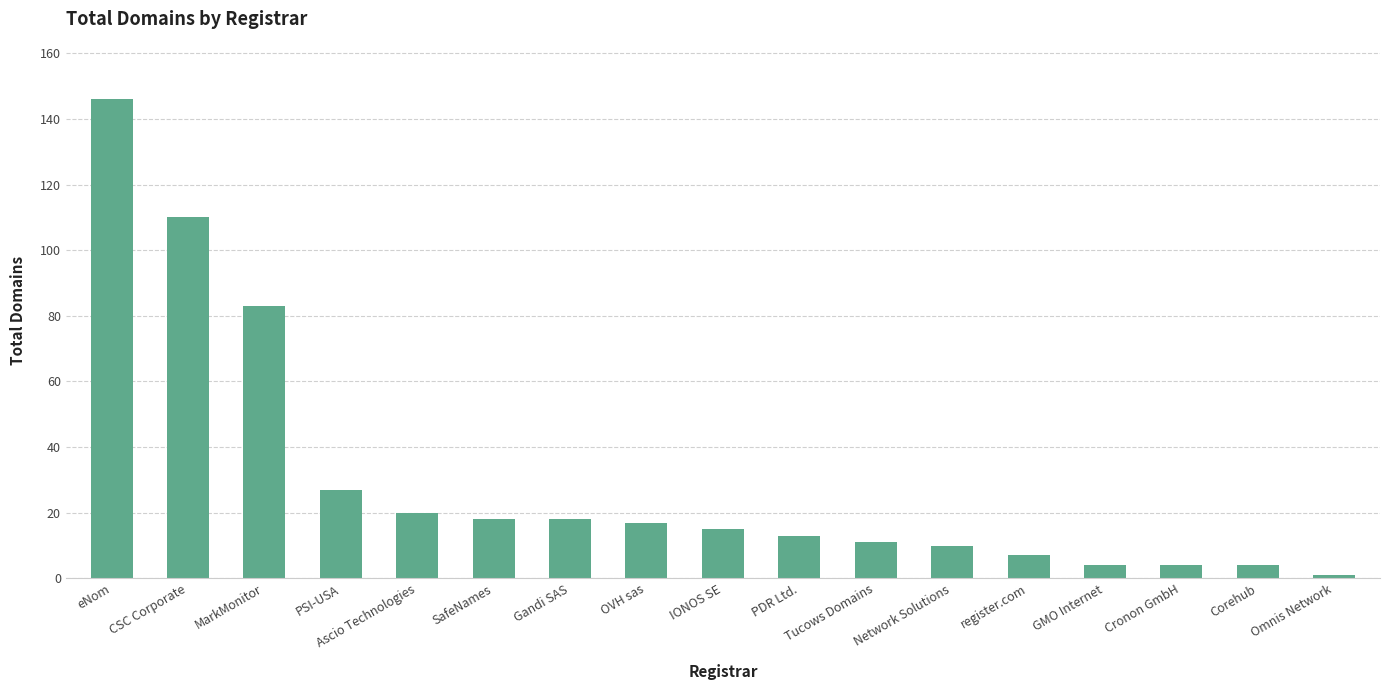

Which category has the lowest value across all series?

Omnis Network